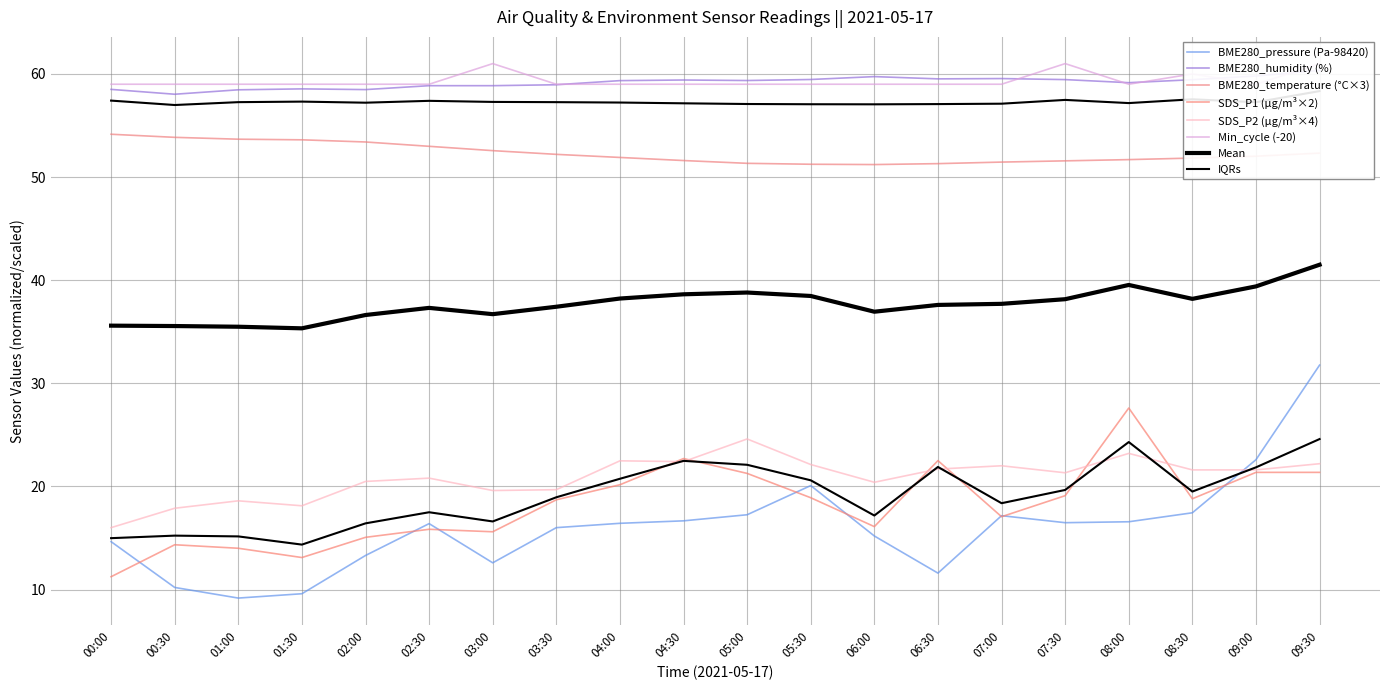

The BME280_pressure series shows 13.3 at 02:00. True or false?

True